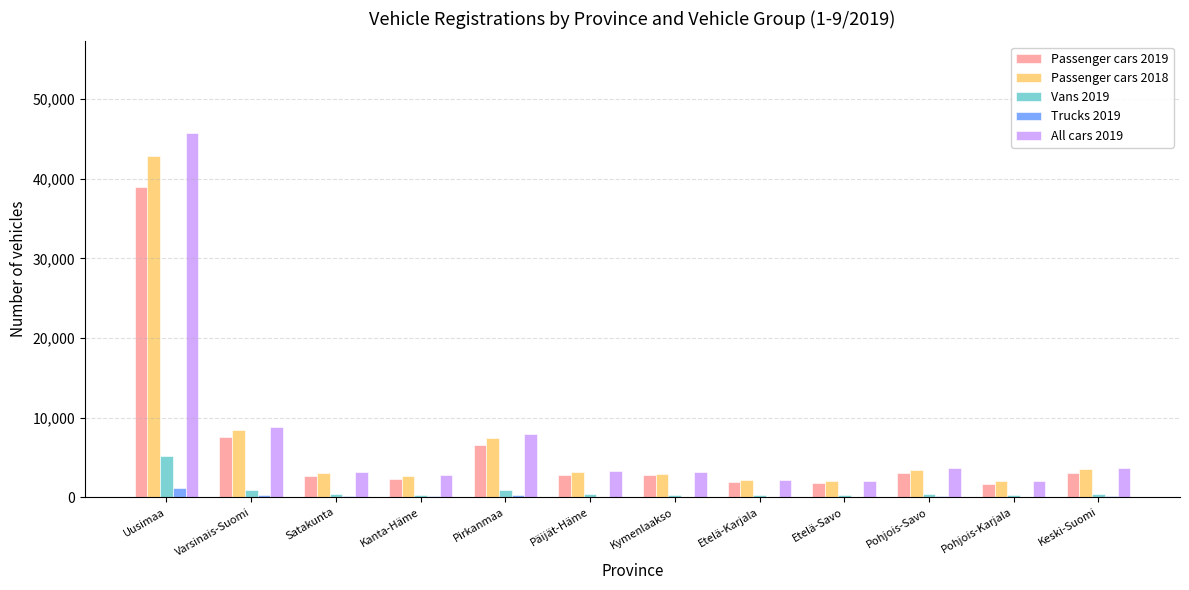

How many series are shown in this chart?

5